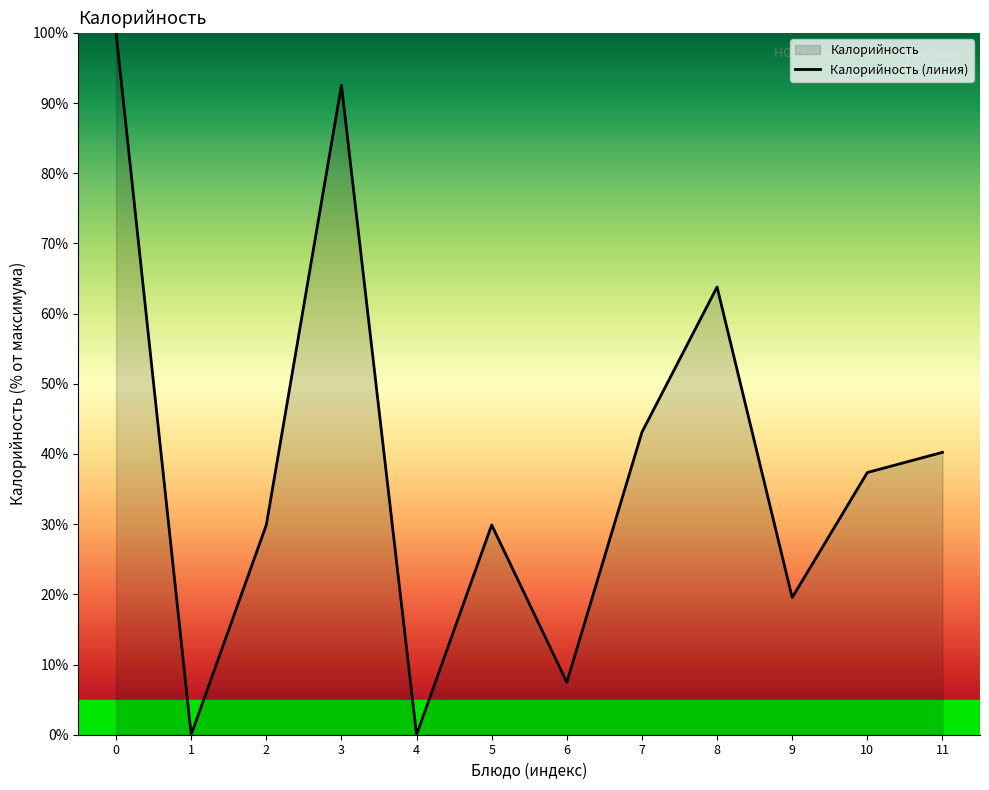

Rank the categories by value from lowest to highest.

1, 4, 6, 9, 2, 5, 10, 11, 7, 8, 3, 0